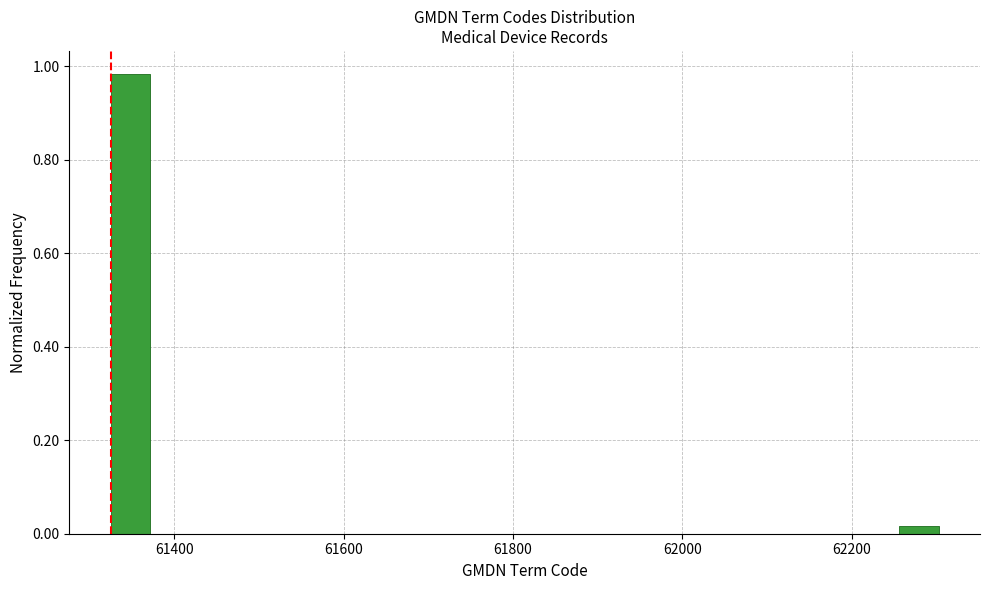

Read against the x-axis, roughly where is the centre of the tallest bar?

61340